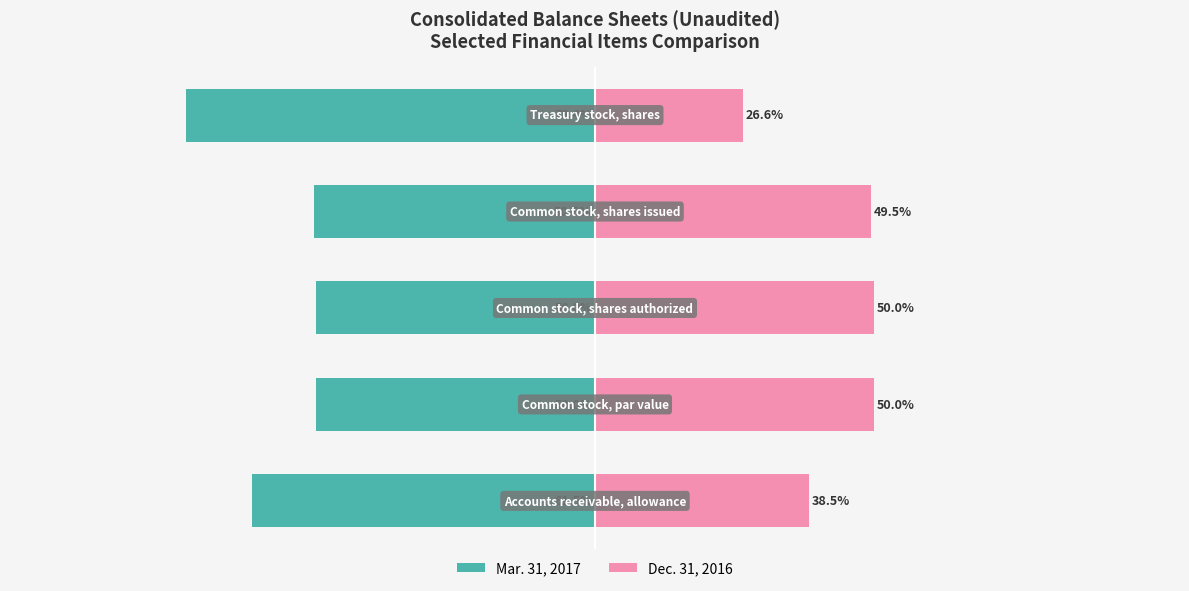

The Dec. 31, 2016 series shows 9.8 at 0. True or false?

False